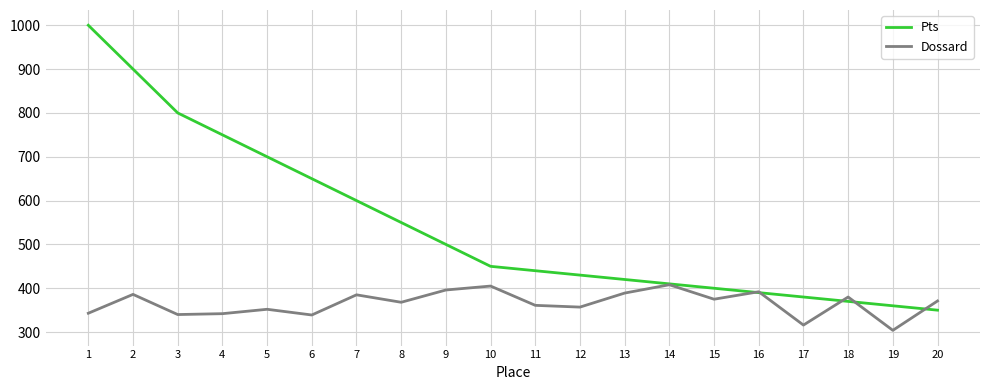

Between 11 and 12, which series saw the biggest shift?

Pts